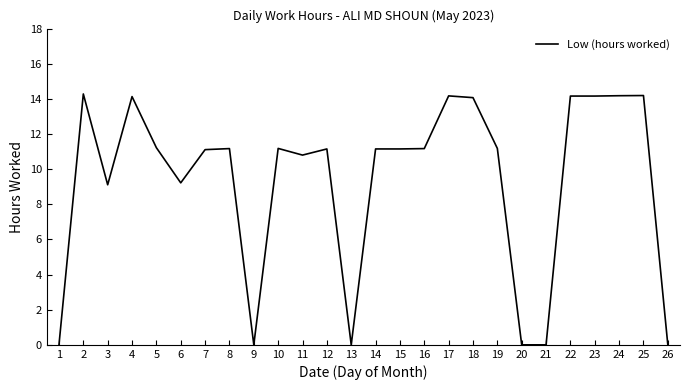

What is the average value?

9.3